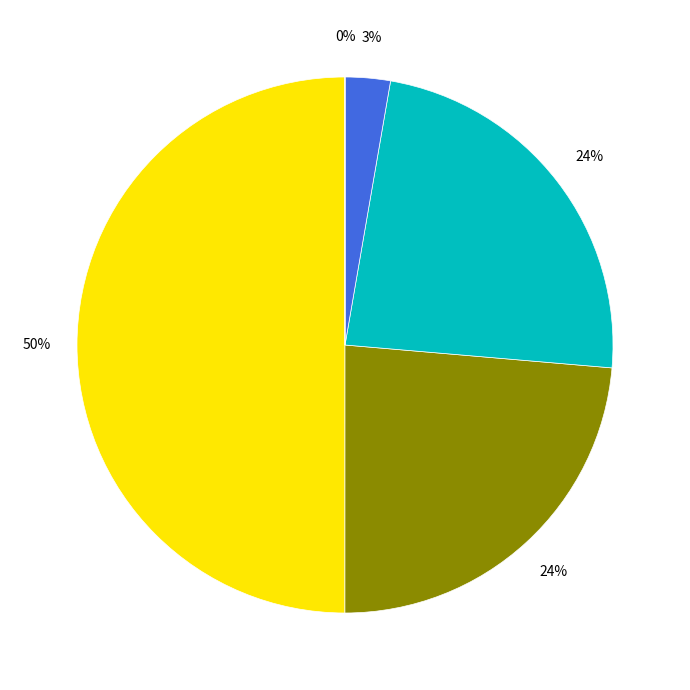

To the nearest percent, what is the difference between the largest and smallest slice percentages?

50%